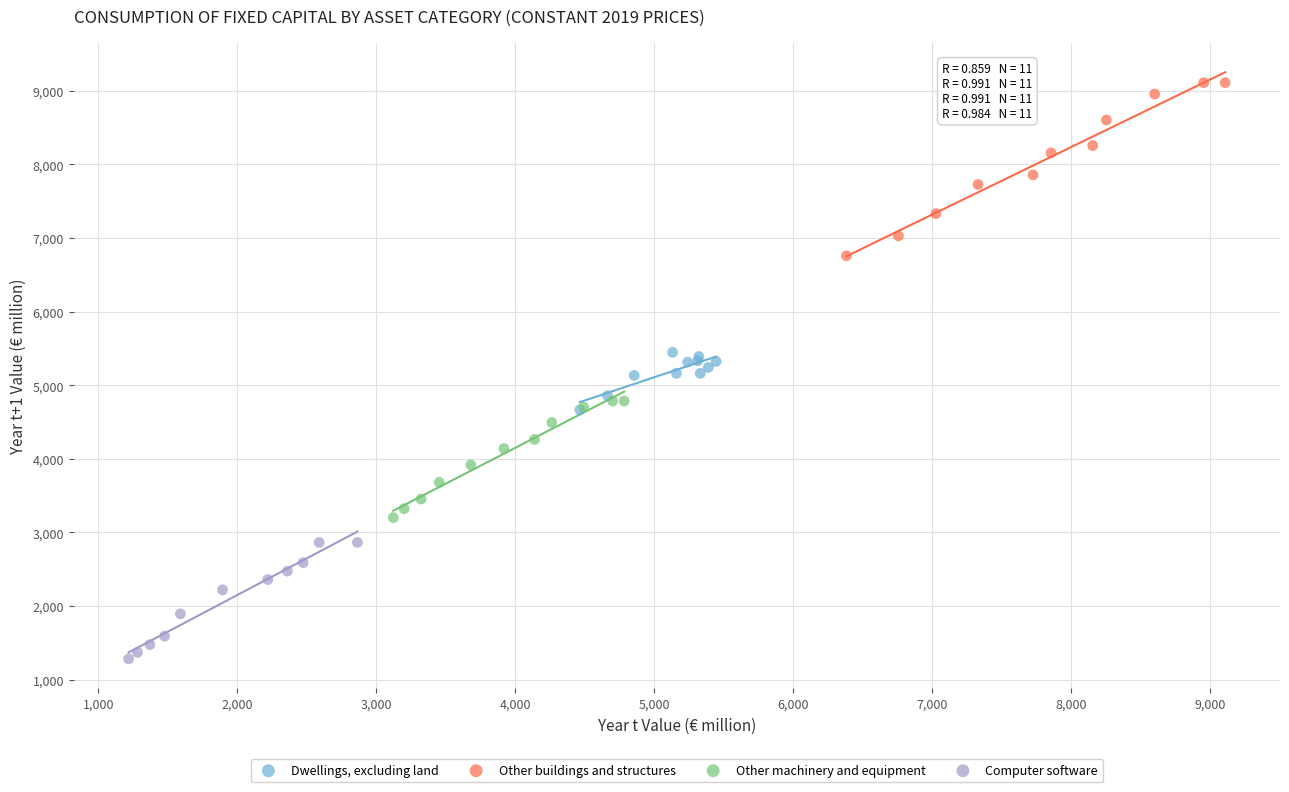

Which series contains the highest Y value?

Other buildings and structures